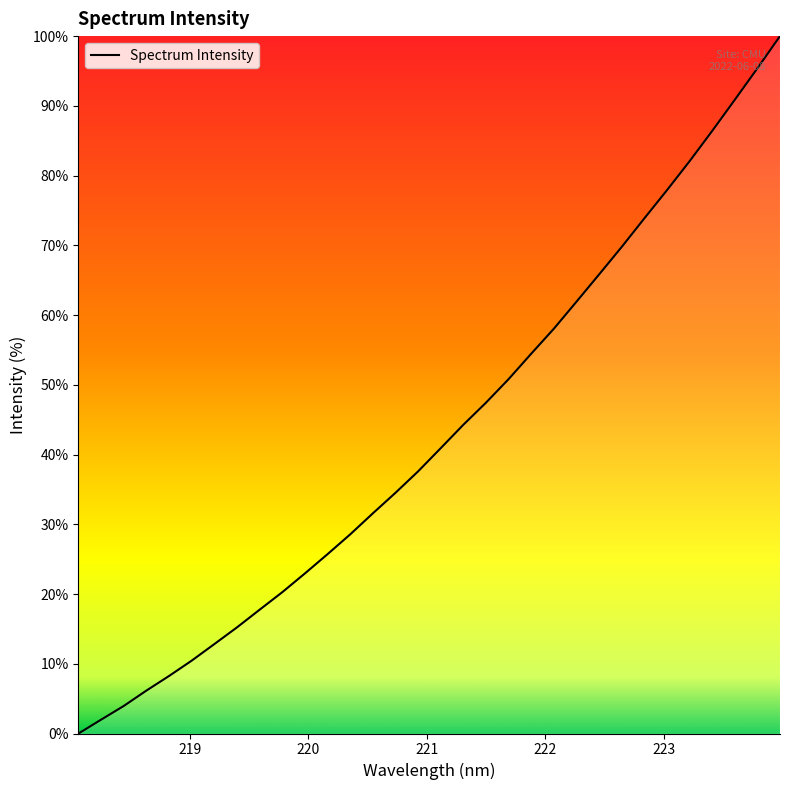

What is the difference between the maximum and minimum values?

100.0